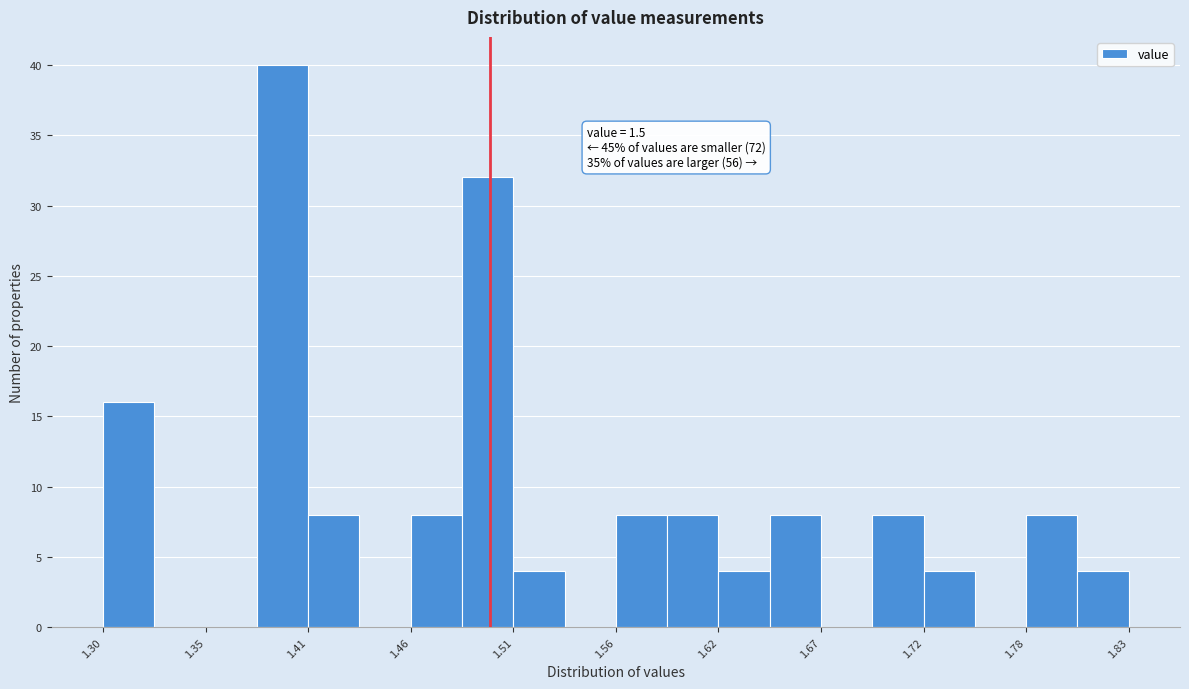

Around what value on the x-axis is the tallest bar? Give the approximate position of its centre, as read against the axis.

1.39